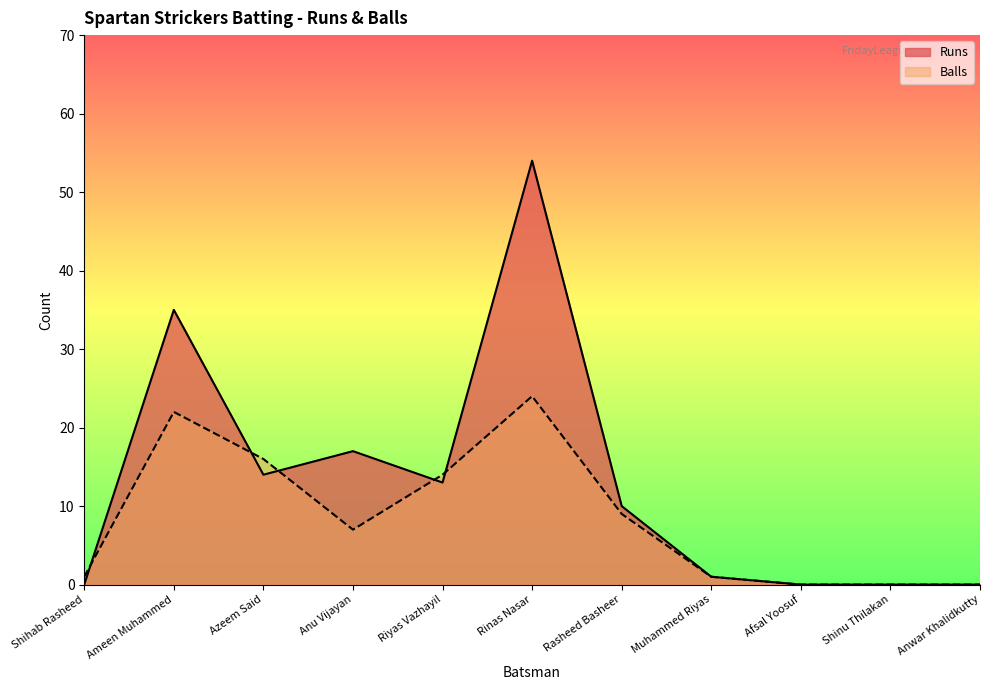

What is the sum of all Runs values?

144